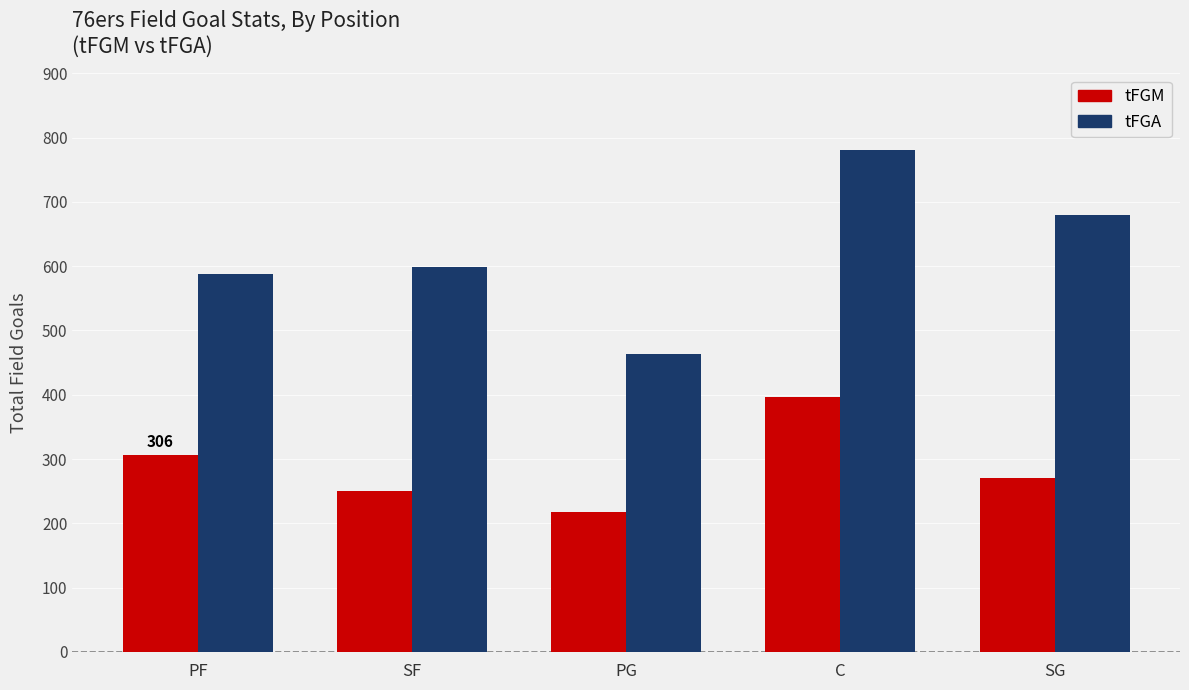

Reading left to right, extract all data points from this chart.

tFGM: PF=306	SF=251	PG=218	C=397	SG=270
tFGA: PF=587	SF=599	PG=464	C=781	SG=680